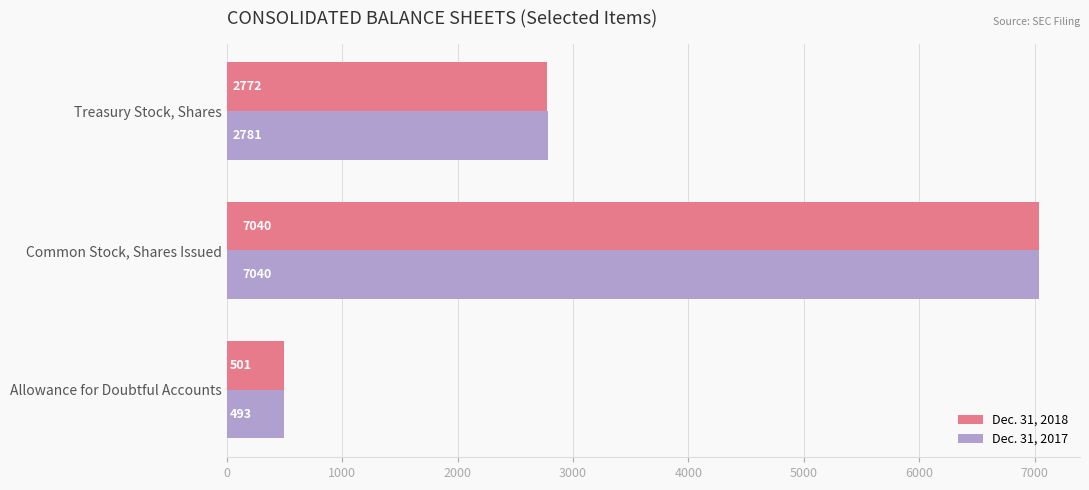

How many data points in Dec. 31, 2018 are less than 2772?

1